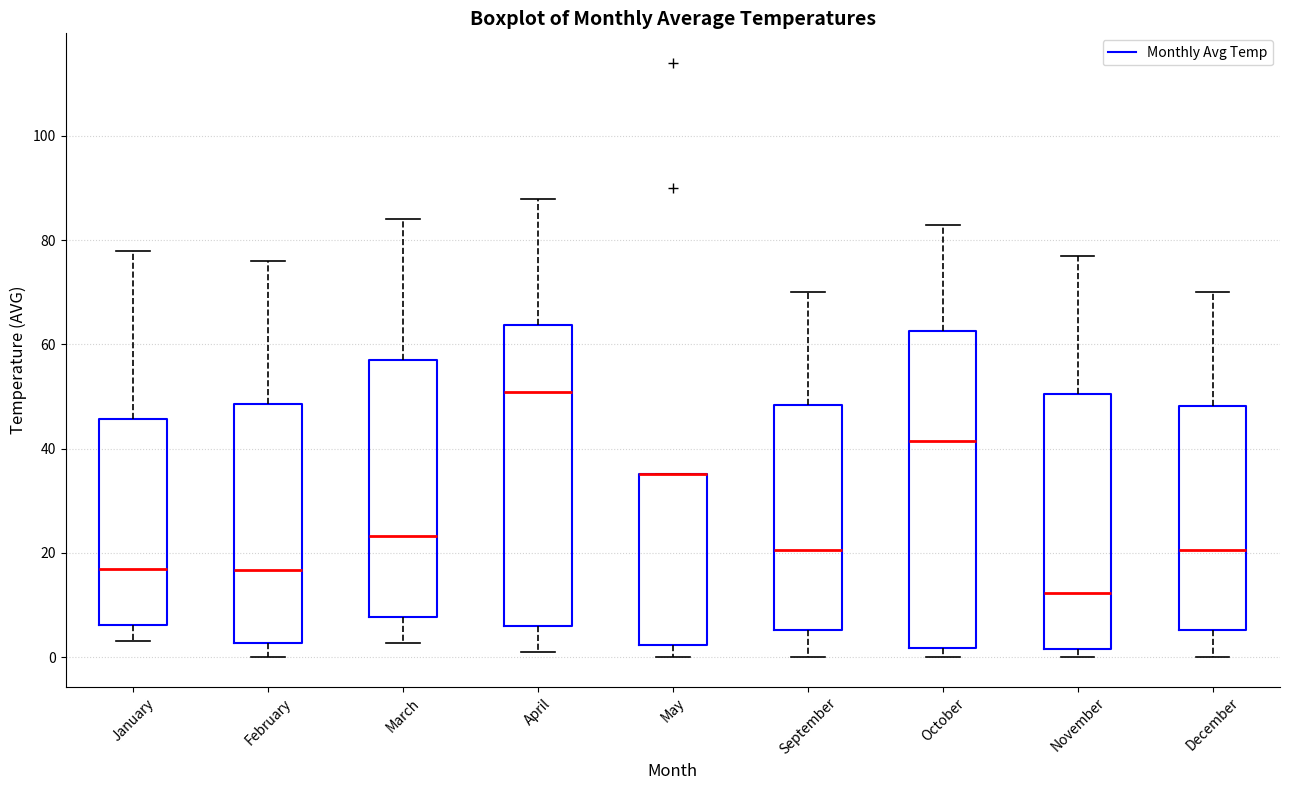

Reading left to right, read every box against the y-axis: the position of its median line, the range the box covers, and the ends of its whiskers. The values are not printed on the chart, so give them approximately, as read against the axis.

January: median 16, box 6 to 46, whiskers 4 to 78
February: median 16, box 2 to 48, whiskers 0 to 76
March: median 24, box 8 to 56, whiskers 2 to 84
April: median 50, box 6 to 64, whiskers 2 to 88
May: median 36 (drawn on the box's upper edge), box 2 to 36, whiskers 0 to 36
September: median 20, box 6 to 48, whiskers 0 to 70
October: median 42, box 2 to 62, whiskers 0 to 84
November: median 12, box 2 to 50, whiskers 0 to 78
December: median 20, box 6 to 48, whiskers 0 to 70